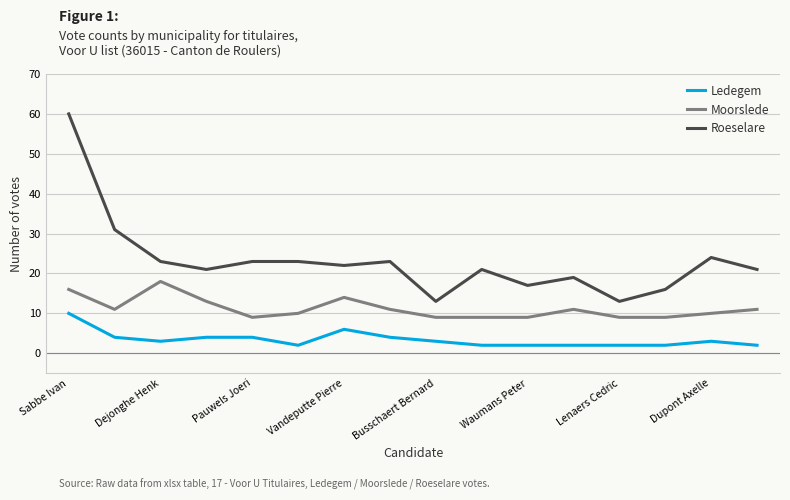

True or false: Roeselare has more than 1 interior local peaks.

True